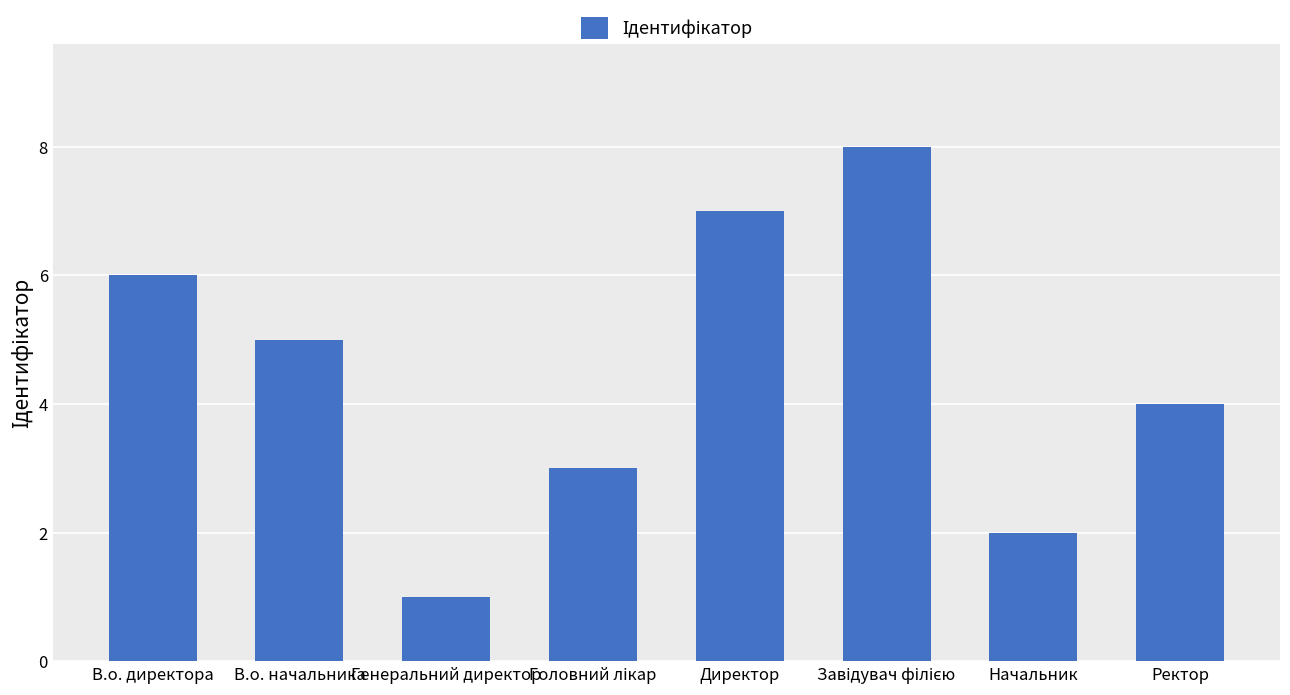

Is it true that the value at В.о. директора is 10?

False